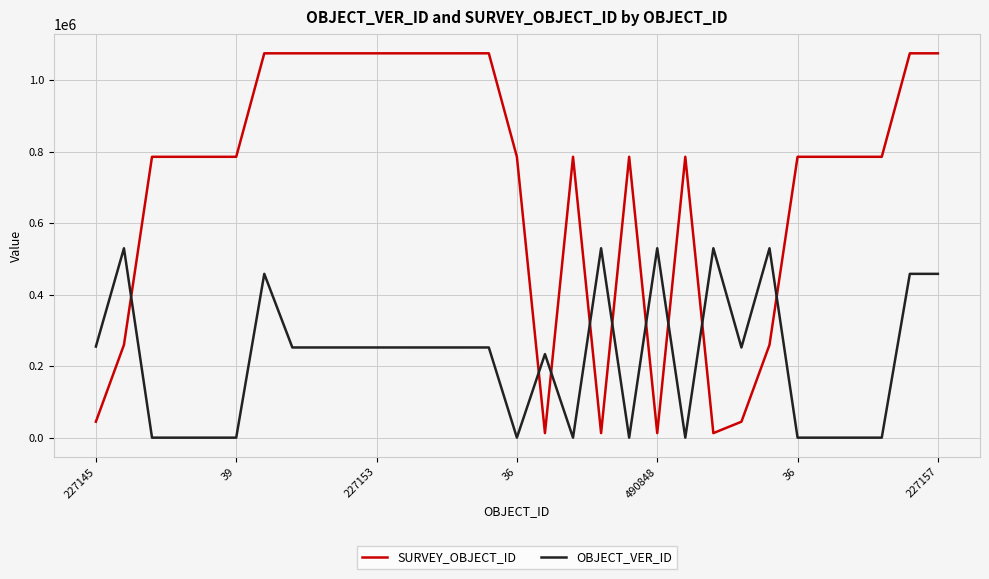

What is the difference between the maximum and minimum values in the SURVEY_OBJECT_ID series?

1061640